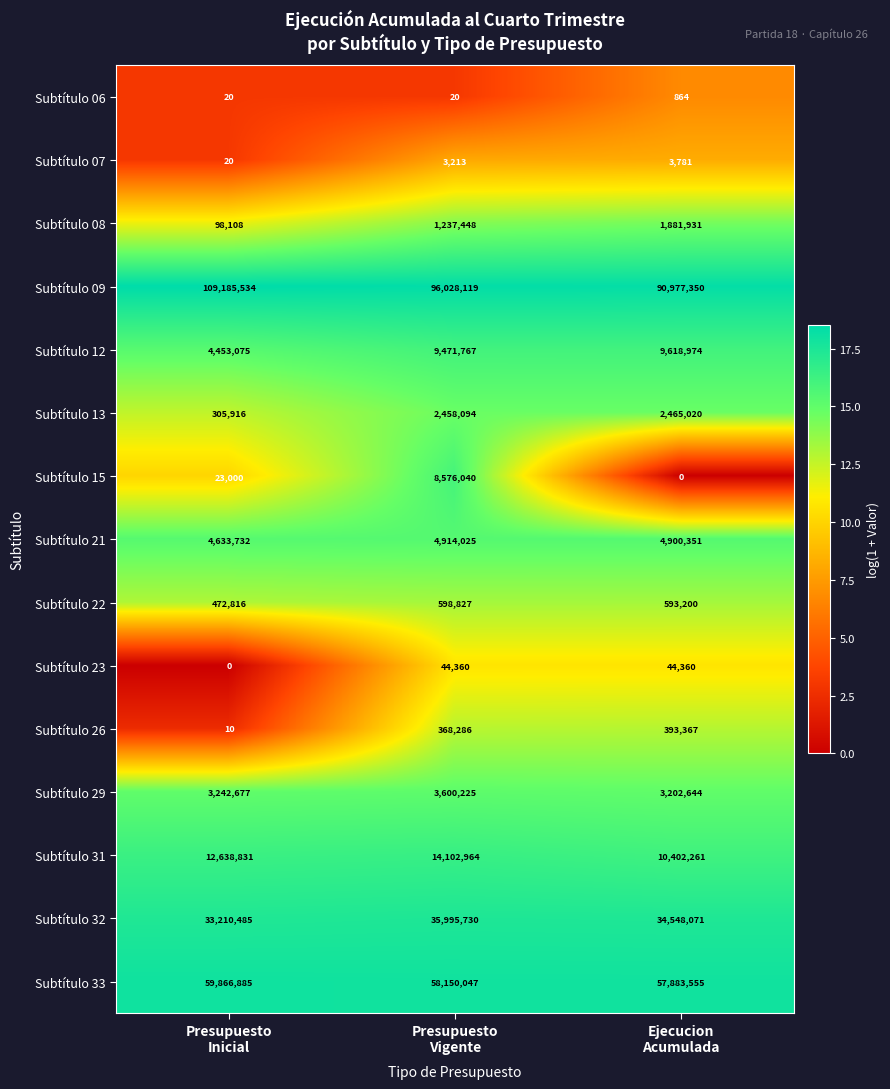

Rank the series by their maximum value, from lowest to highest.

Subtítulo 06, Subtítulo 07, Subtítulo 23, Subtítulo 26, Subtítulo 22, Subtítulo 08, Subtítulo 13, Subtítulo 29, Subtítulo 21, Subtítulo 15, Subtítulo 12, Subtítulo 31, Subtítulo 32, Subtítulo 33, Subtítulo 09